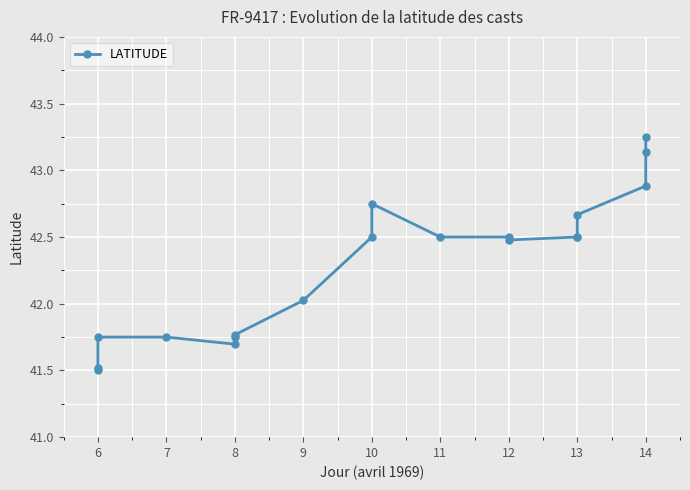

Approximately how many times larger is the value at 8 compared to 9?

1.0